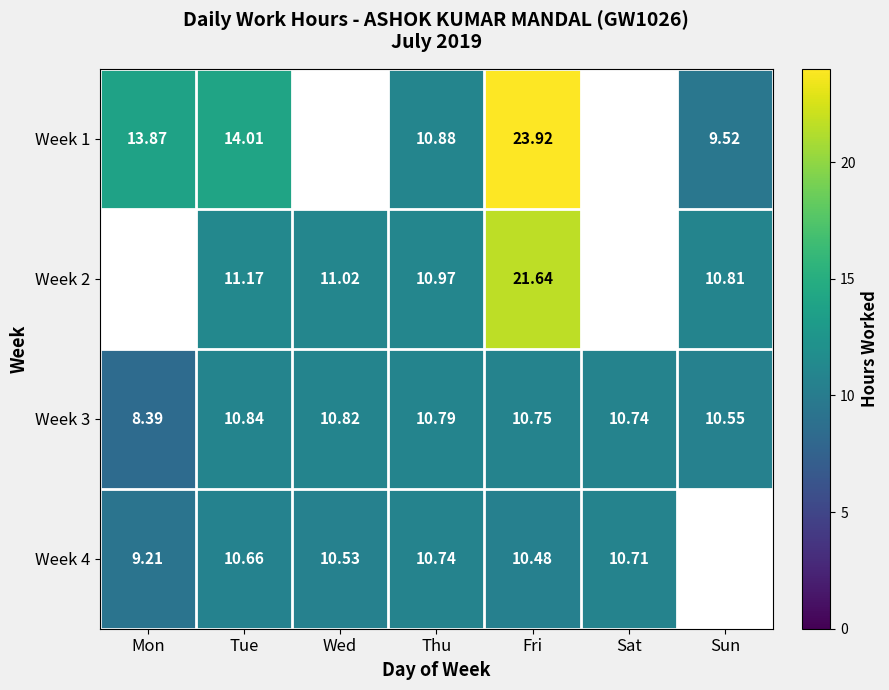

Rank the categories by Week 3 value from highest to lowest.

Tue, Wed, Thu, Fri, Sat, Sun, Mon